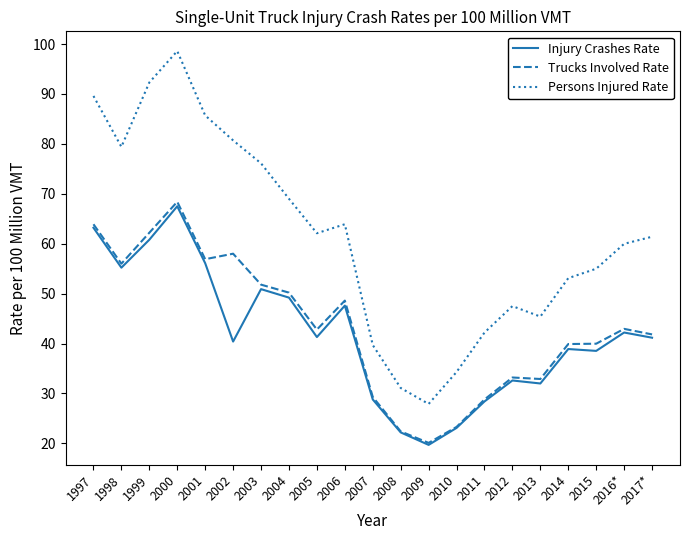

Is the value of Trucks Involved Rate at 2013 greater than the value of Persons Injured Rate at 2015?

No